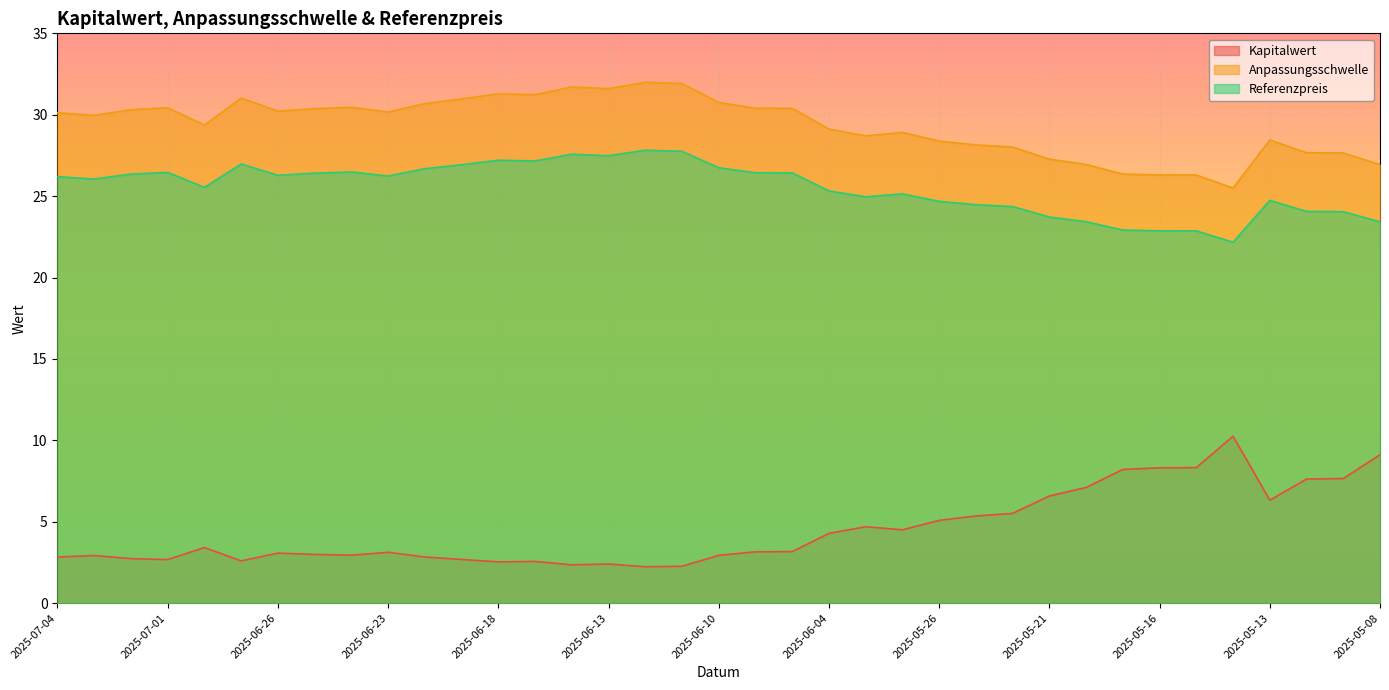

What is the difference between the Kapitalwert values at 2025-06-13 and 2025-06-26?

0.7